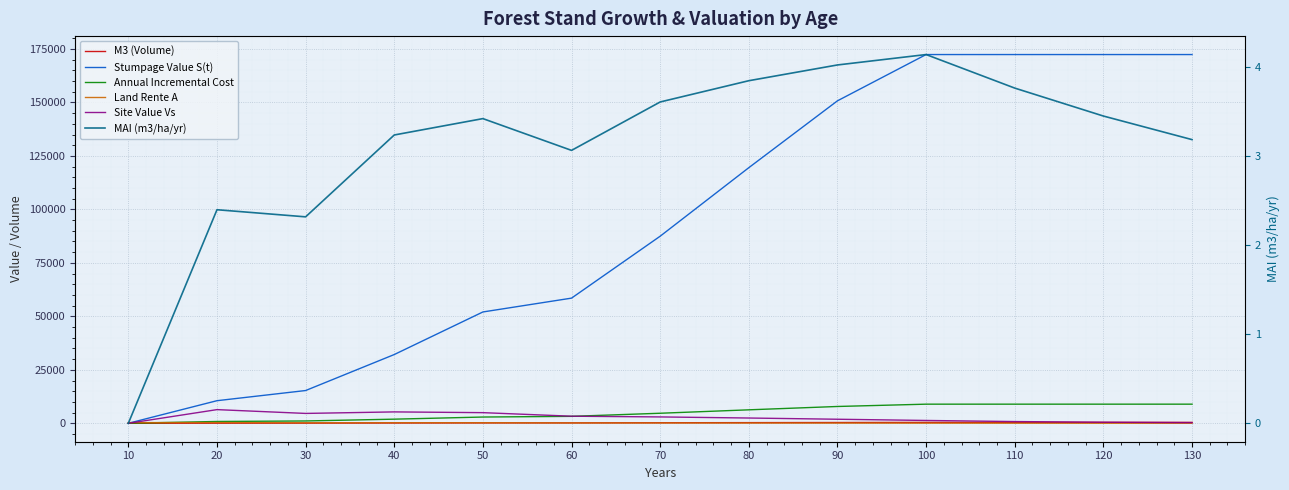

How many values in Annual Incremental Cost are above zero?

12